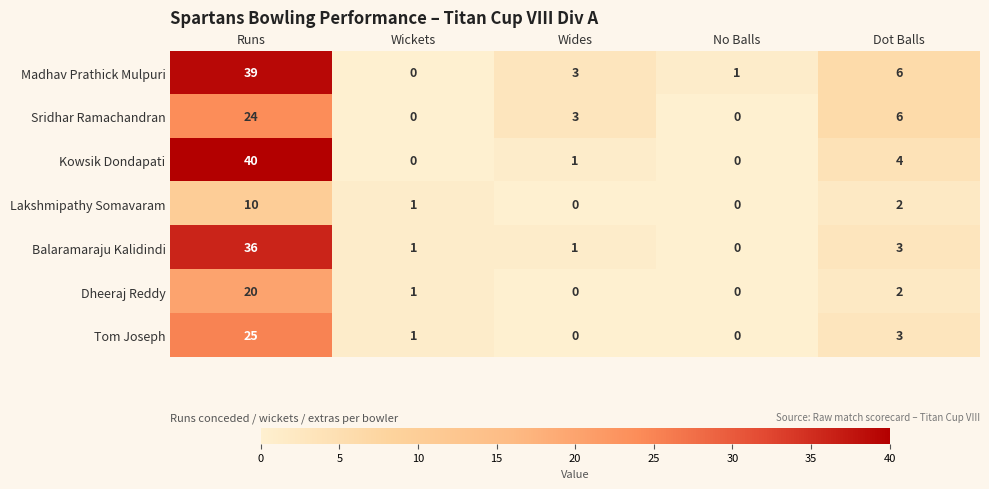

What is the sum of all Madhav Prathick Mulpuri values?

49